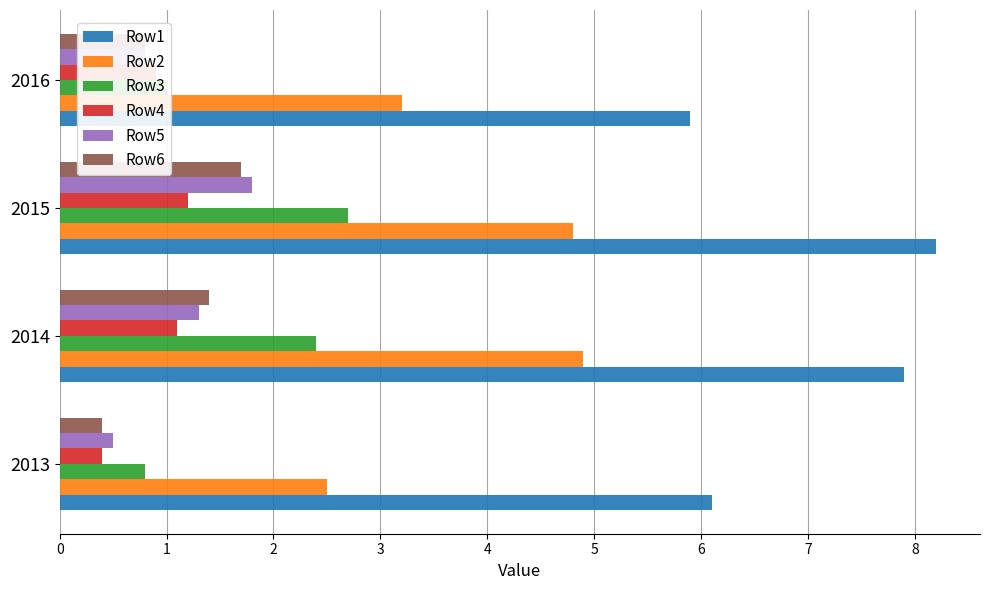

At which category is the sum across all series the highest?

2015